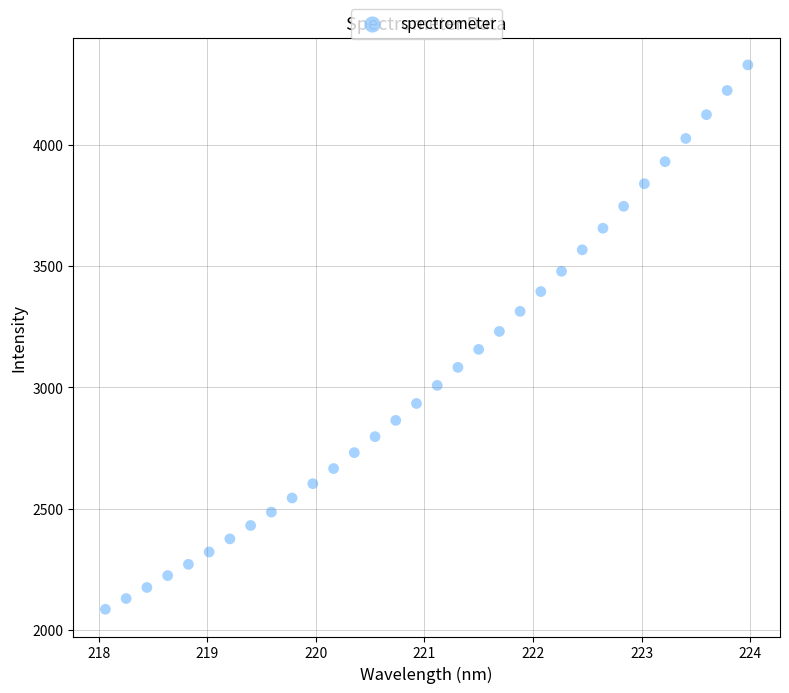

What is the range of X values (max minus min)?

5.9